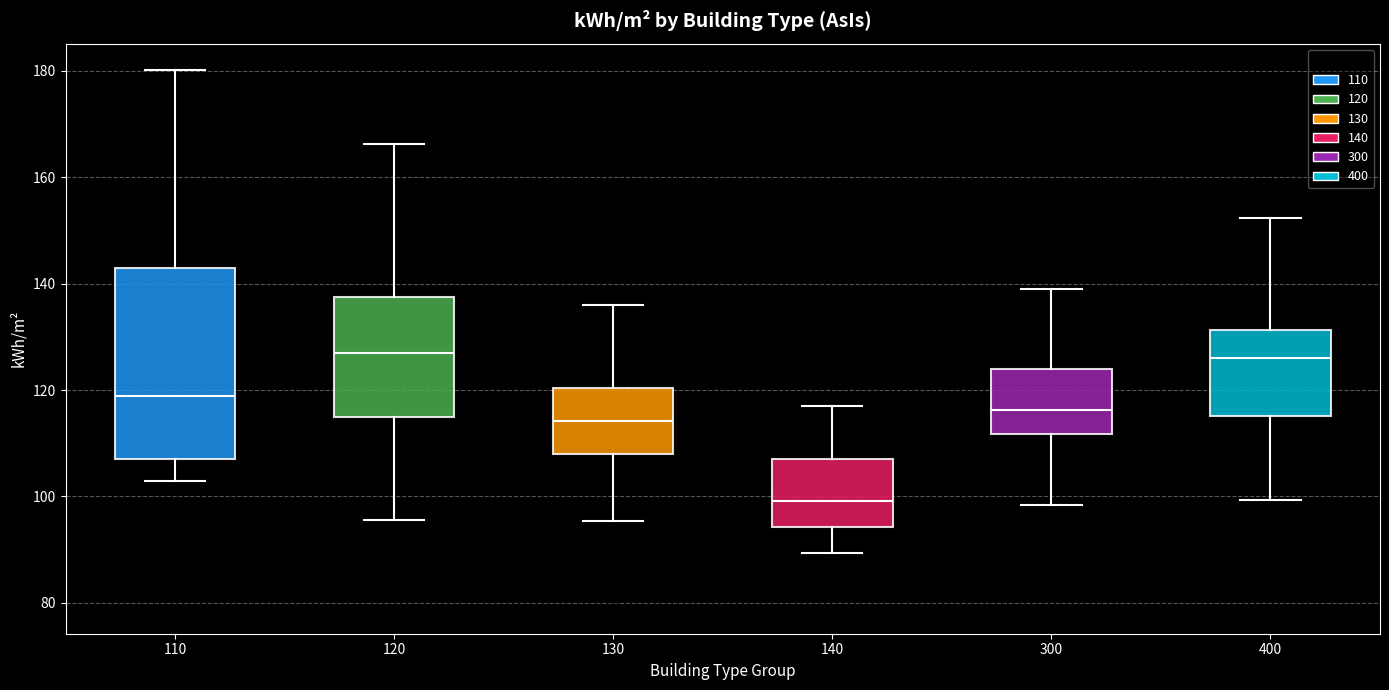

Where does the median line of the box at x = 140 sit on the y-axis? The values are not printed on the chart, so give them approximately, as read against the axis.

100